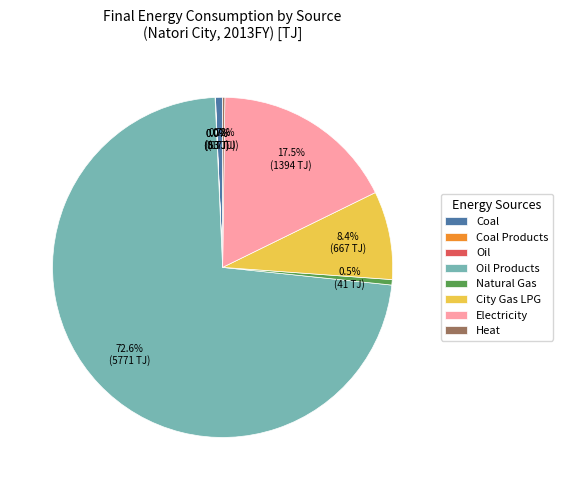

How much of the chart is everything except Electricity?

82.5%